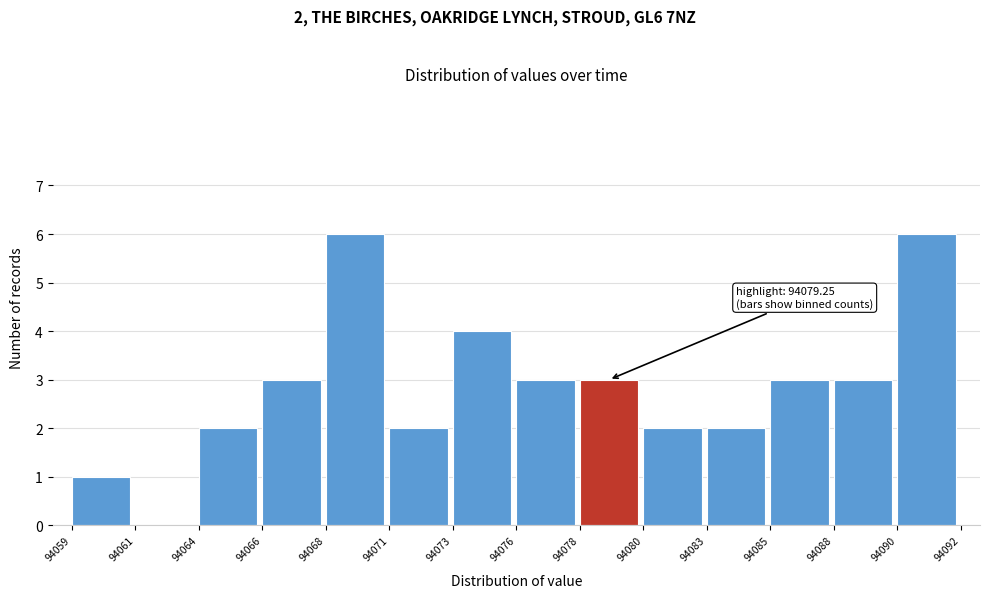

Reading left to right, list all the values displayed in this chart.

94059=1	94061=0	94064=2	94066=3	94068=6	94071=2	94073=4	94076=3	94078=3	94080=2	94083=2	94085=3	94088=3	94090=6